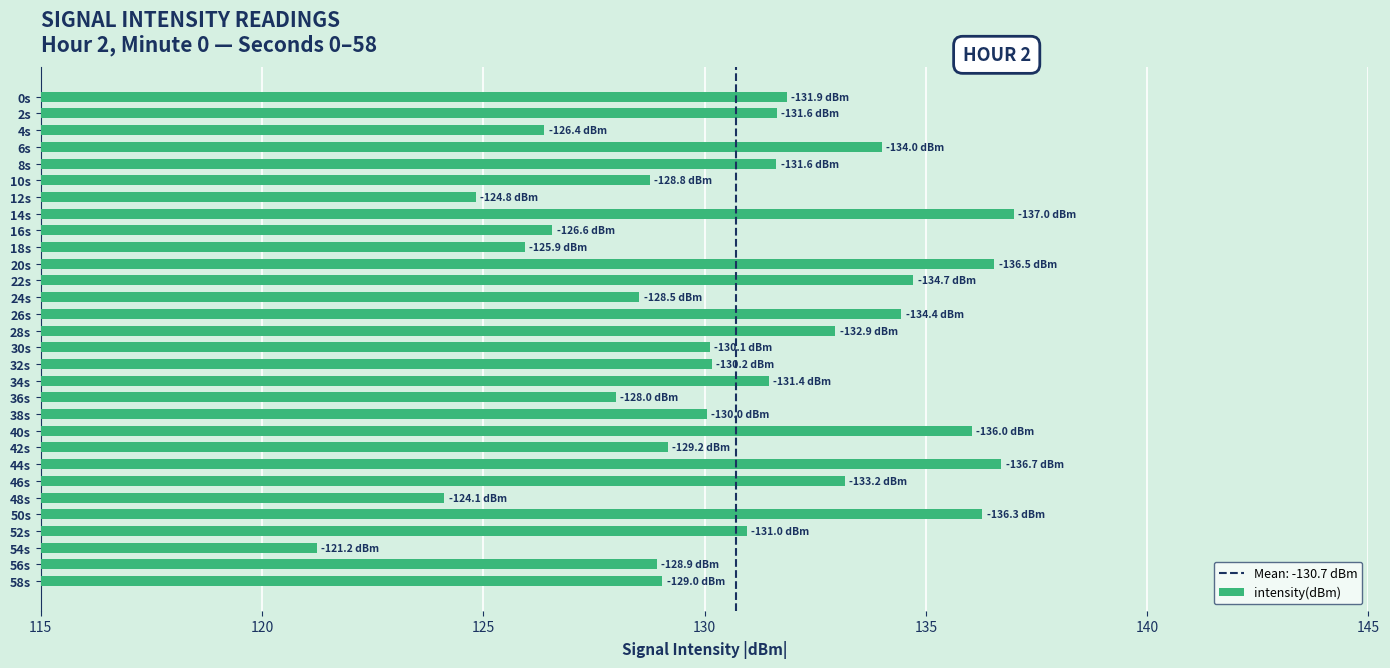

What is the change in value from 4s to 12s?

-1.5